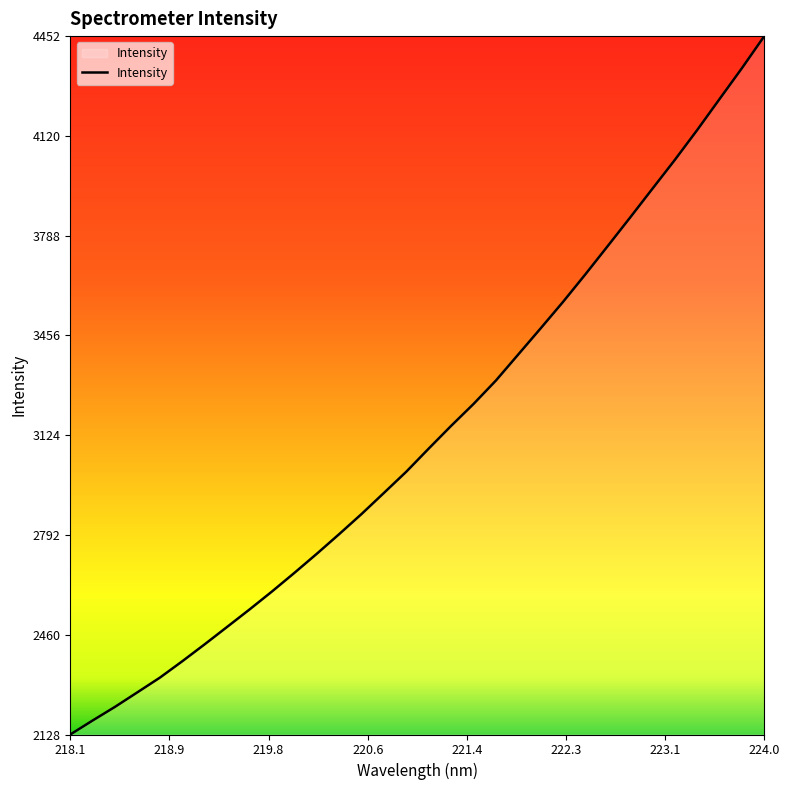

What is the average value?

3130.3